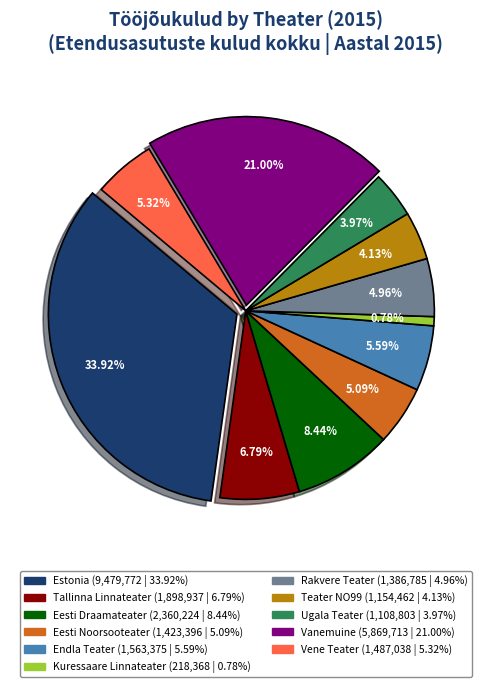

Is there any slice that represents more than half of the pie?

No